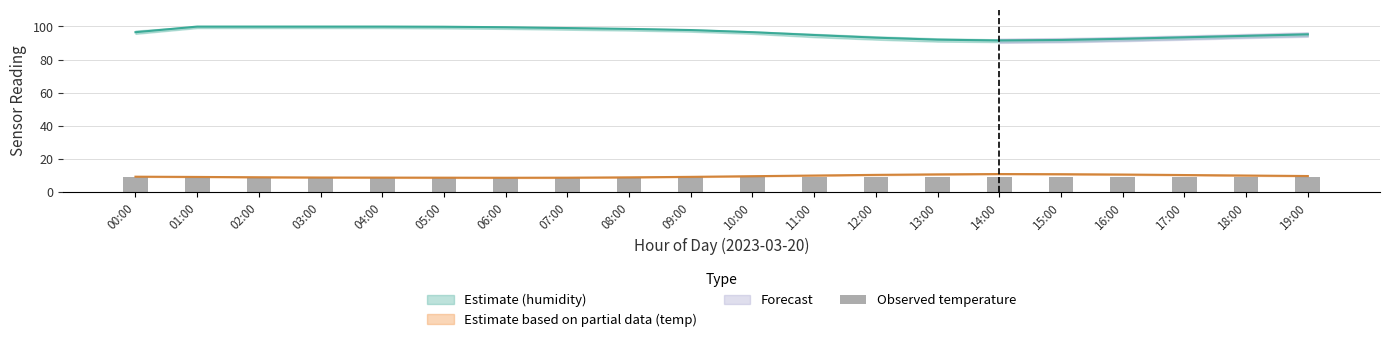

The chart shows a value of 14.1 at 06:00. True or false?

False